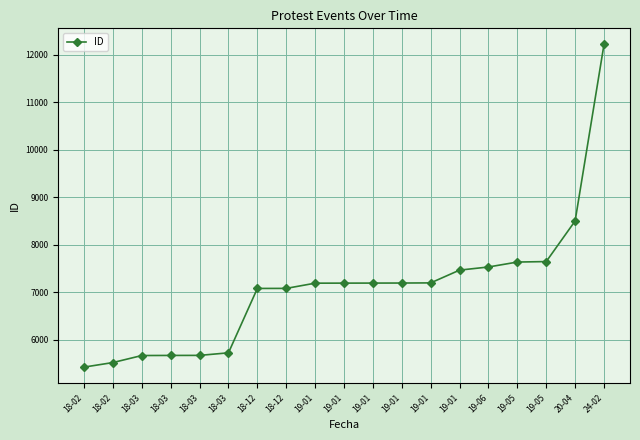

What is the approximate value at 19-01?

7463